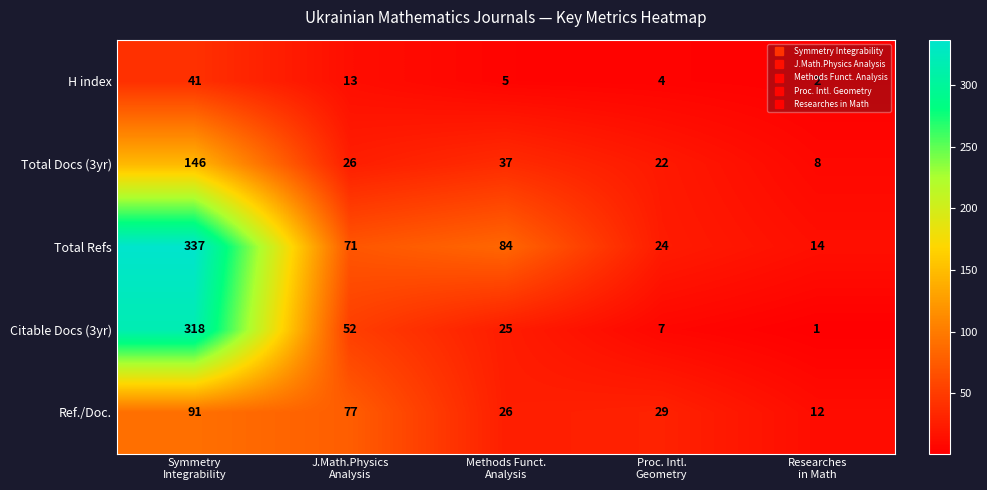

How many series are shown in this chart?

5